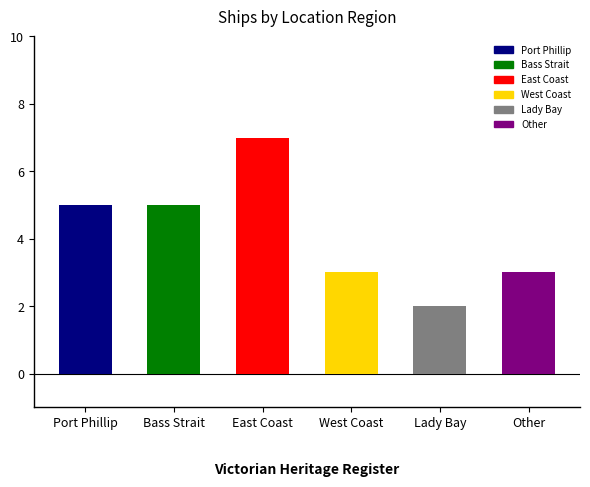

What is the difference between the maximum and minimum values?

5